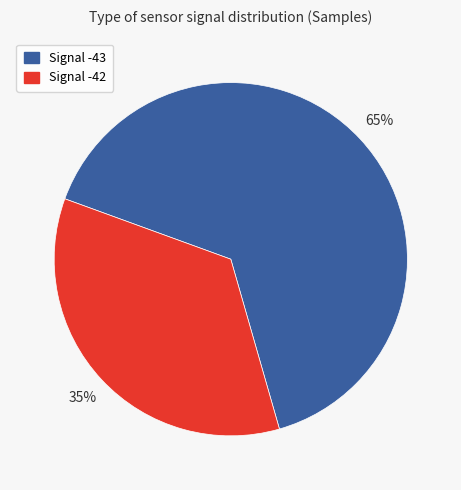

True or false: Signal -43 accounts for 58% of the total.

False